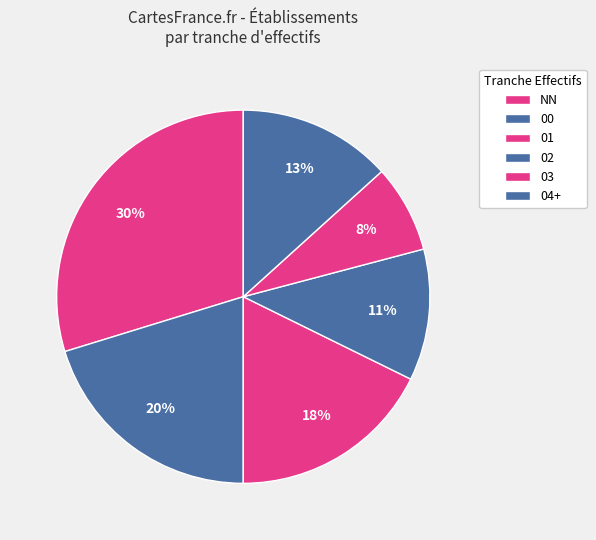

To the nearest percent, what is the difference between the largest and smallest slice percentages?

22%